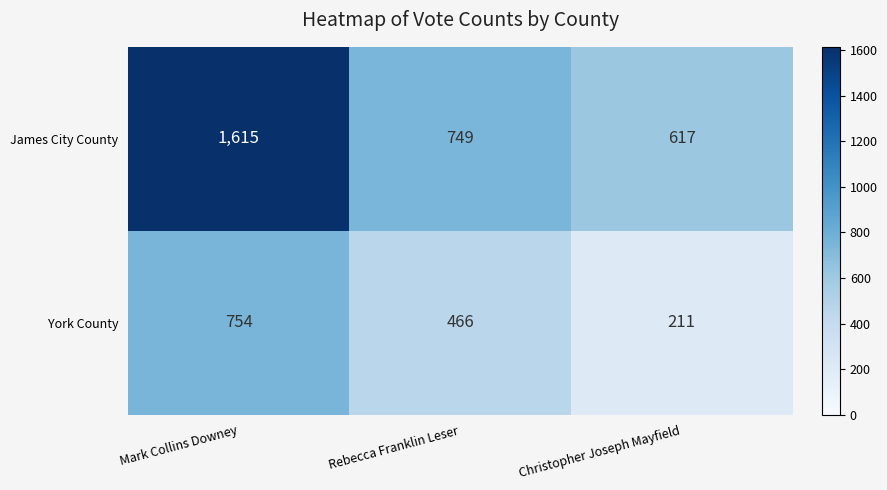

Rank the series by their maximum value, from highest to lowest.

James City County, York County